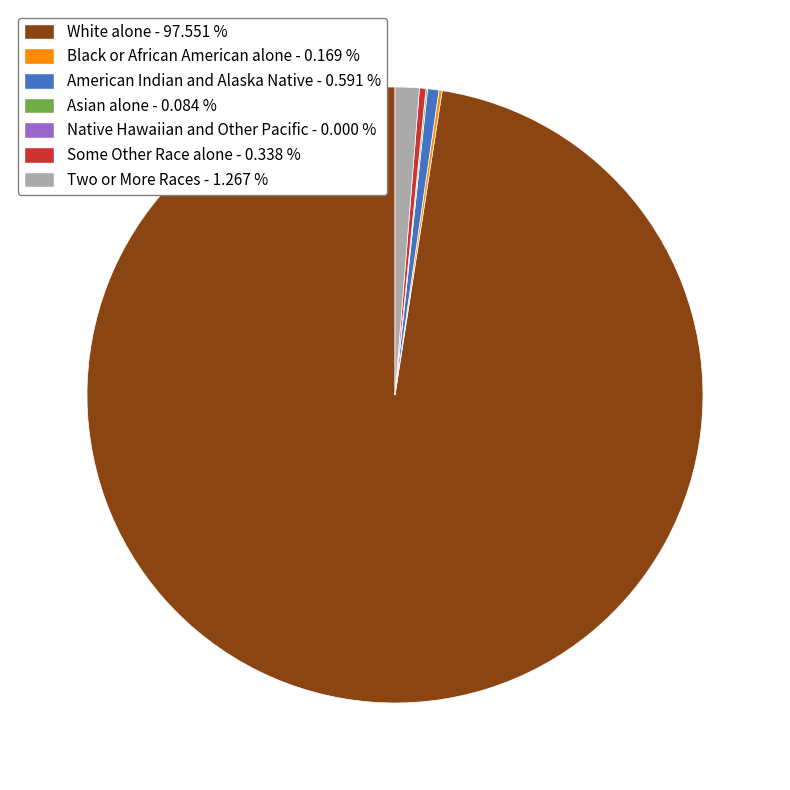

True or false: Two or More Races accounts for 11% of the total.

False